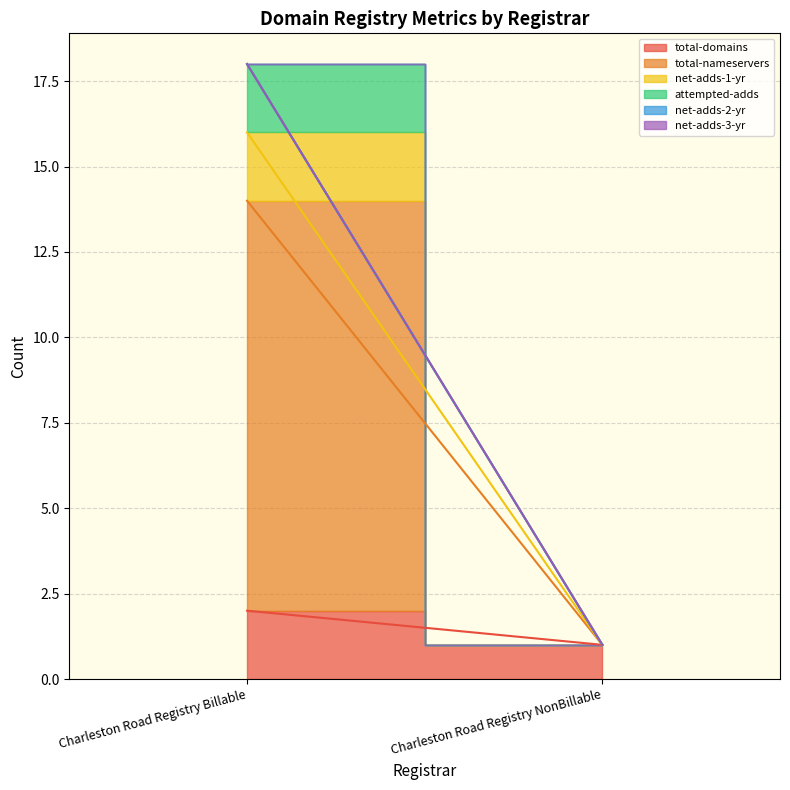

Does the chart display data point markers on the line(s)?

No